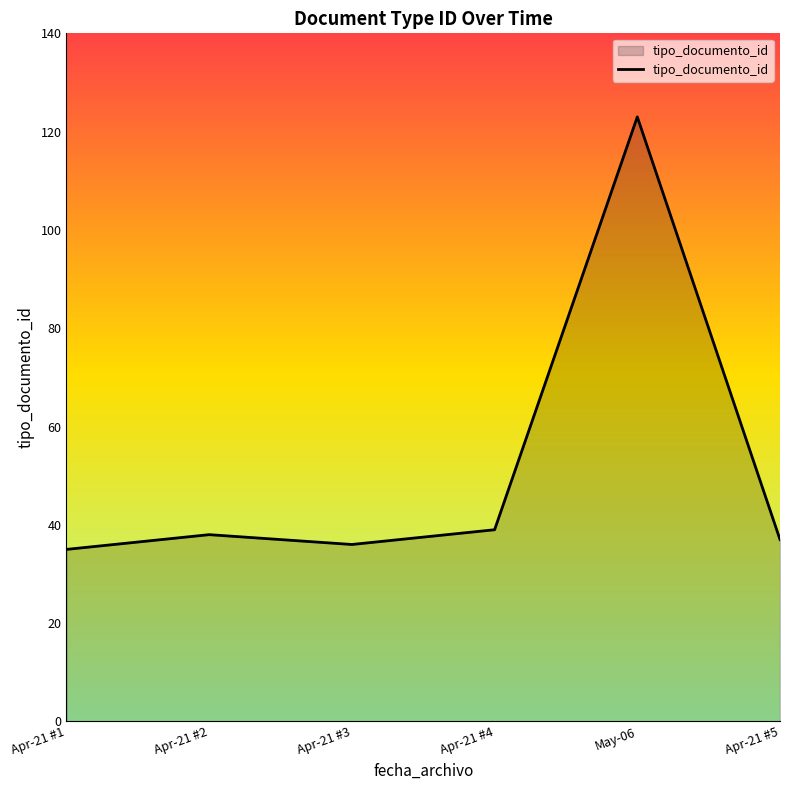

What is the smallest value displayed?

35